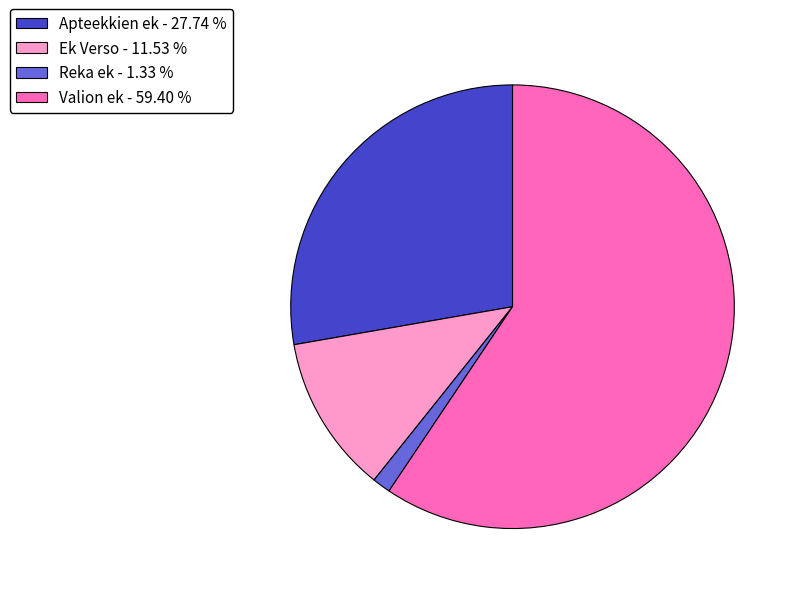

Rank the categories by value from highest to lowest.

Valion ek, Apteekkien ek, Ek Verso, Reka ek